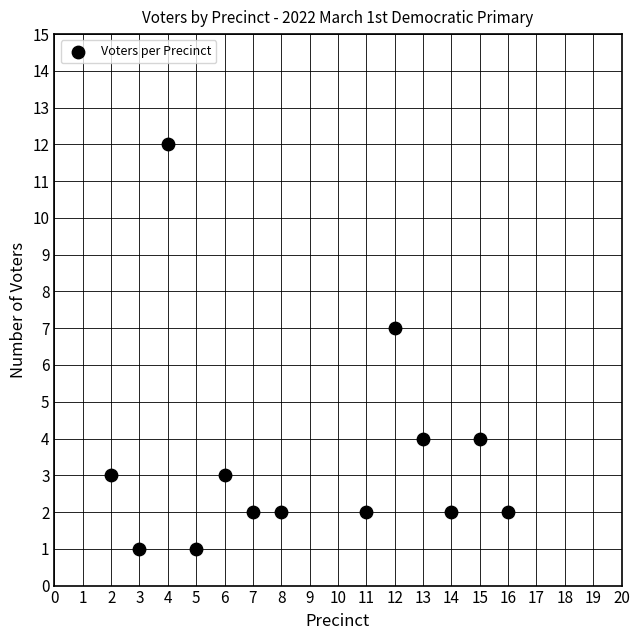

What is the range of Y values (max minus min)?

11